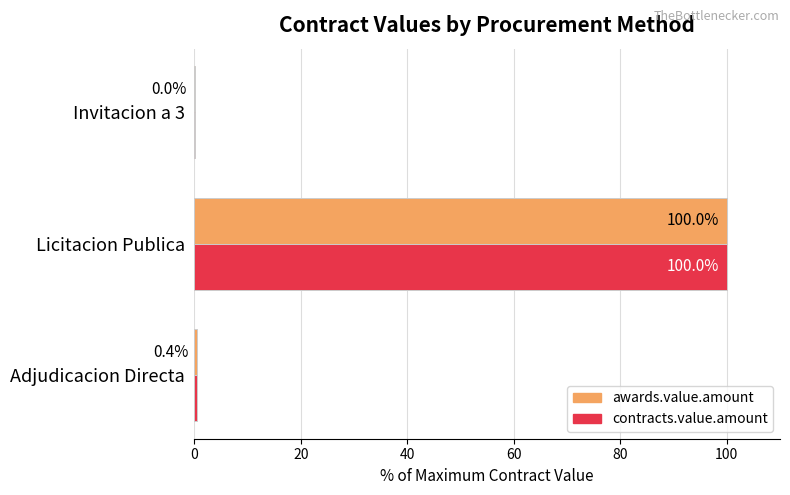

The value of awards.value.amount at Licitacion Publica is 100.0. True or false?

True